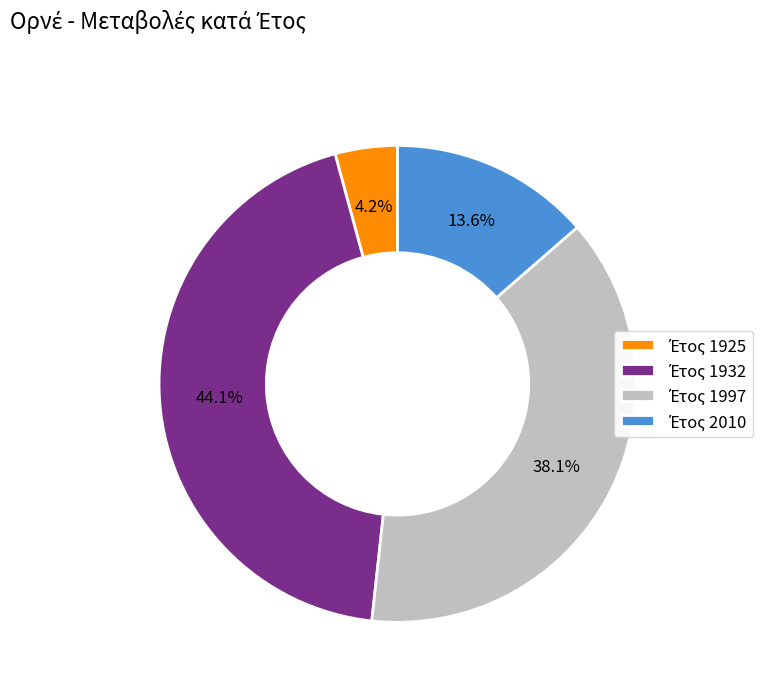

Is there any slice that represents more than half of the pie?

No